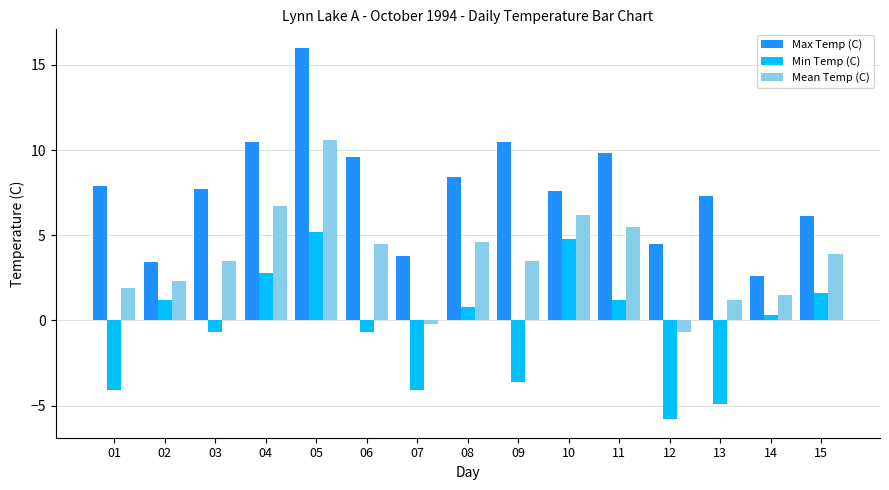

Is it true that Mean Temp (C) equals 6.2 at 10?

True